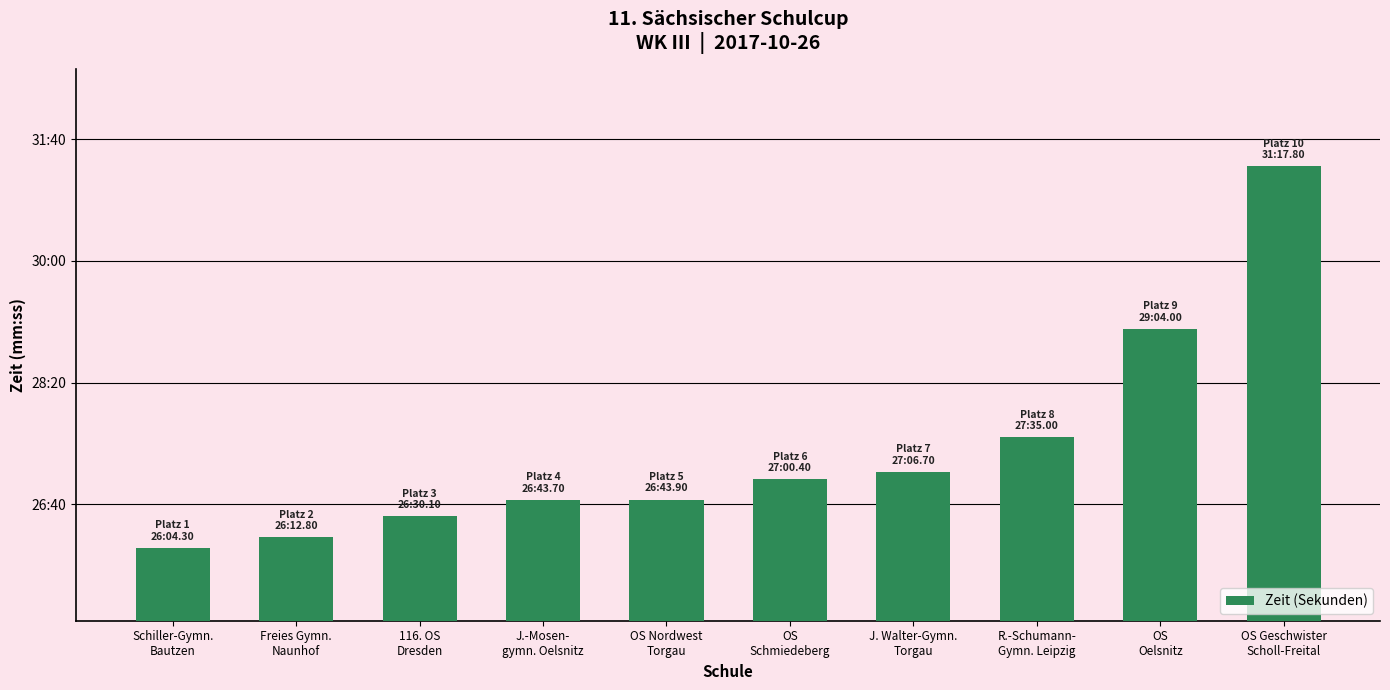

What is the change in value from OS Nordwest
Torgau to R.-Schumann-
Gymn. Leipzig?

+51.1